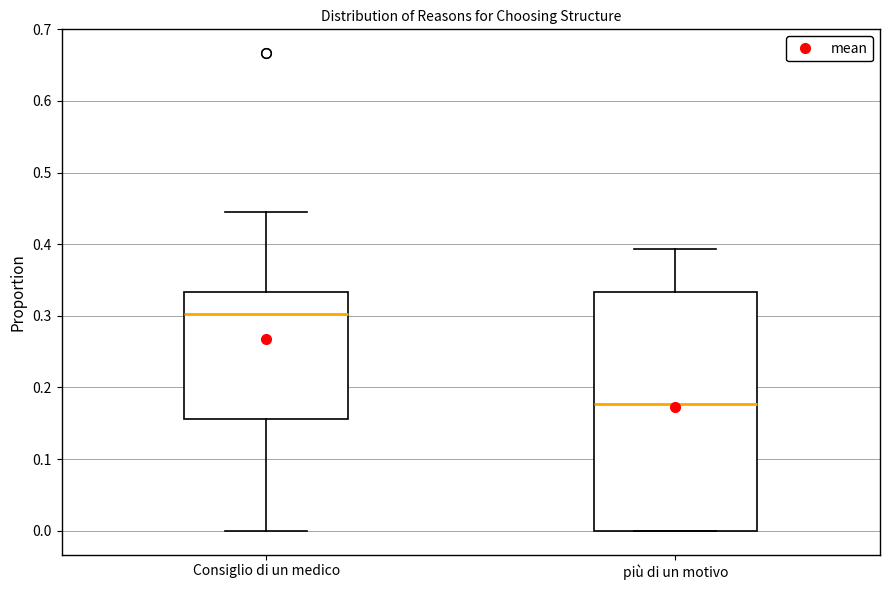

Which box has the lowest median line?

più di un motivo